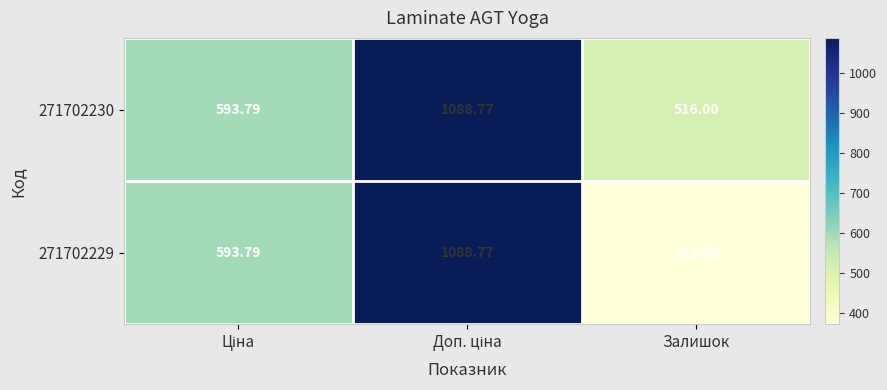

At which label does 271702230 reach its minimum?

Залишок